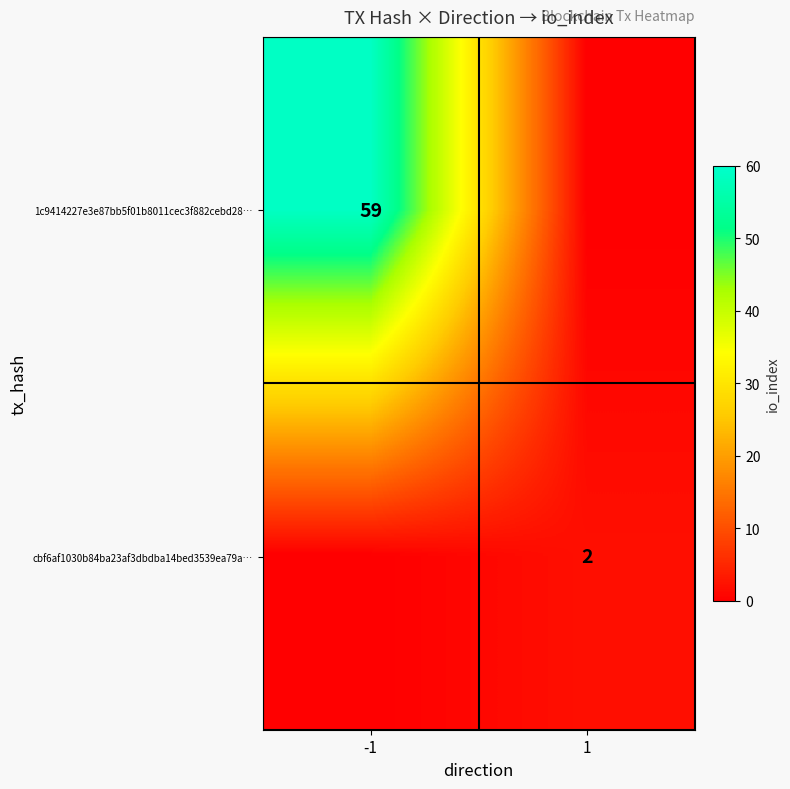

Is the value of cbf6af1030b84ba23af3dbdba14bed3539ea79a… at 1 greater than the value of 1c9414227e3e87bb5f01b8011cec3f882cebd28… at -1?

No